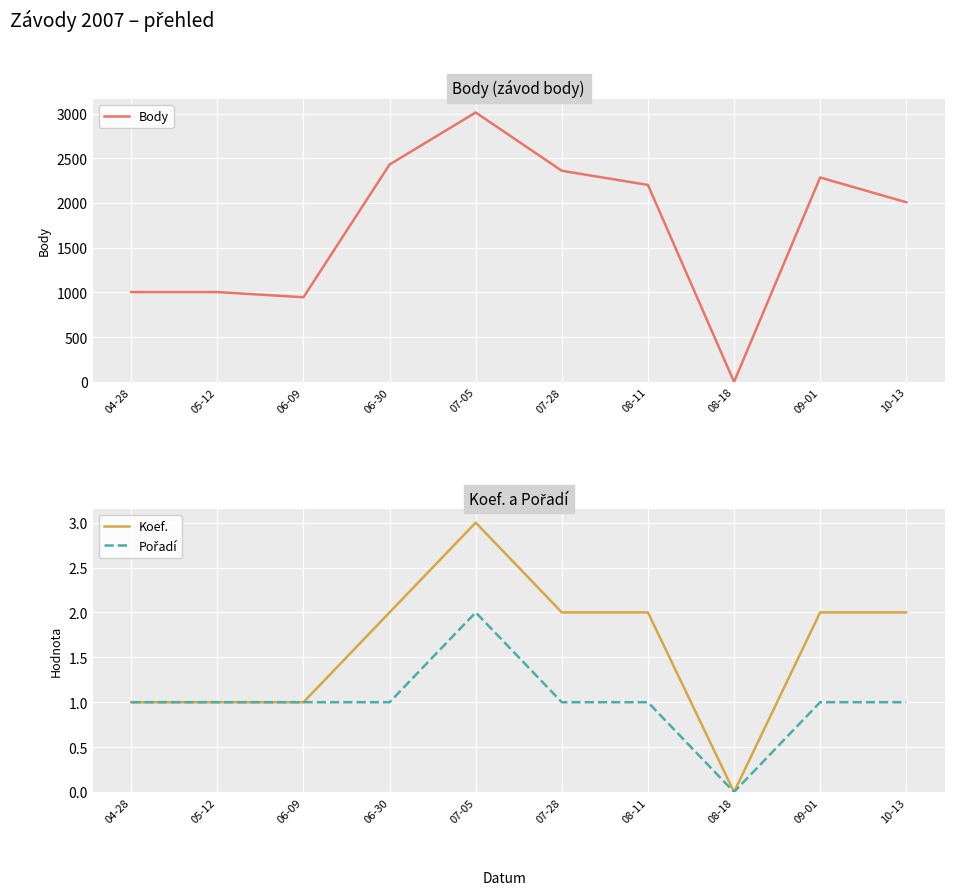

Where is Koef. nearest to the value 1?

04-28